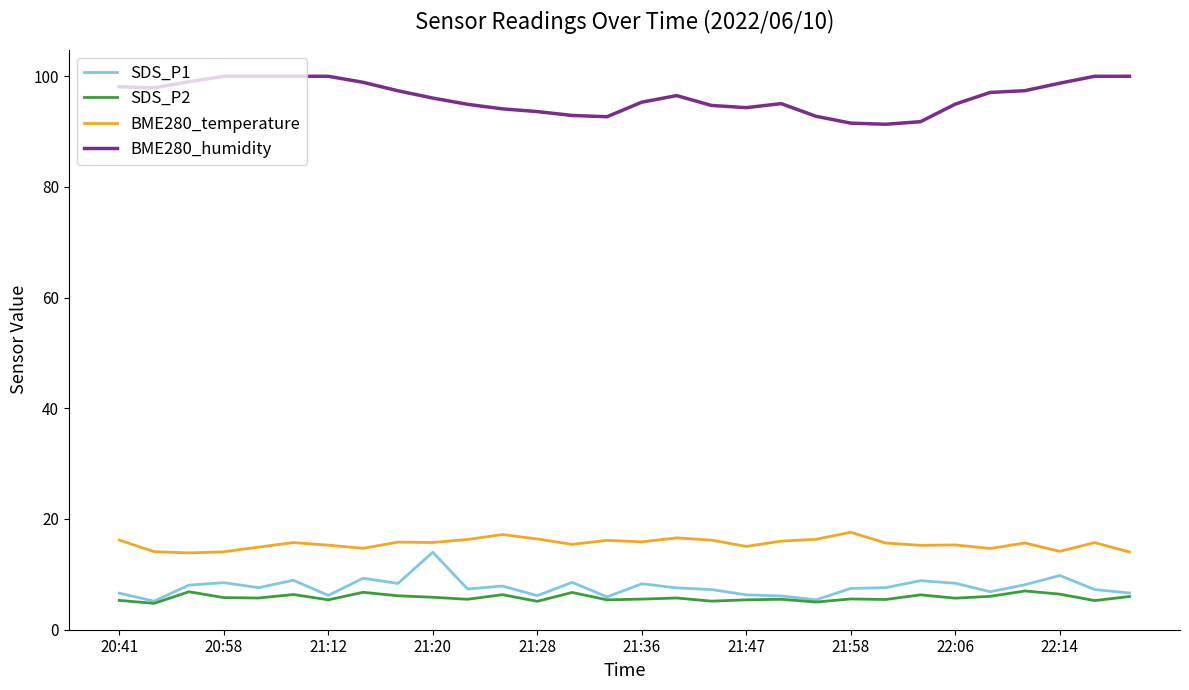

What is the smallest value displayed?

4.7